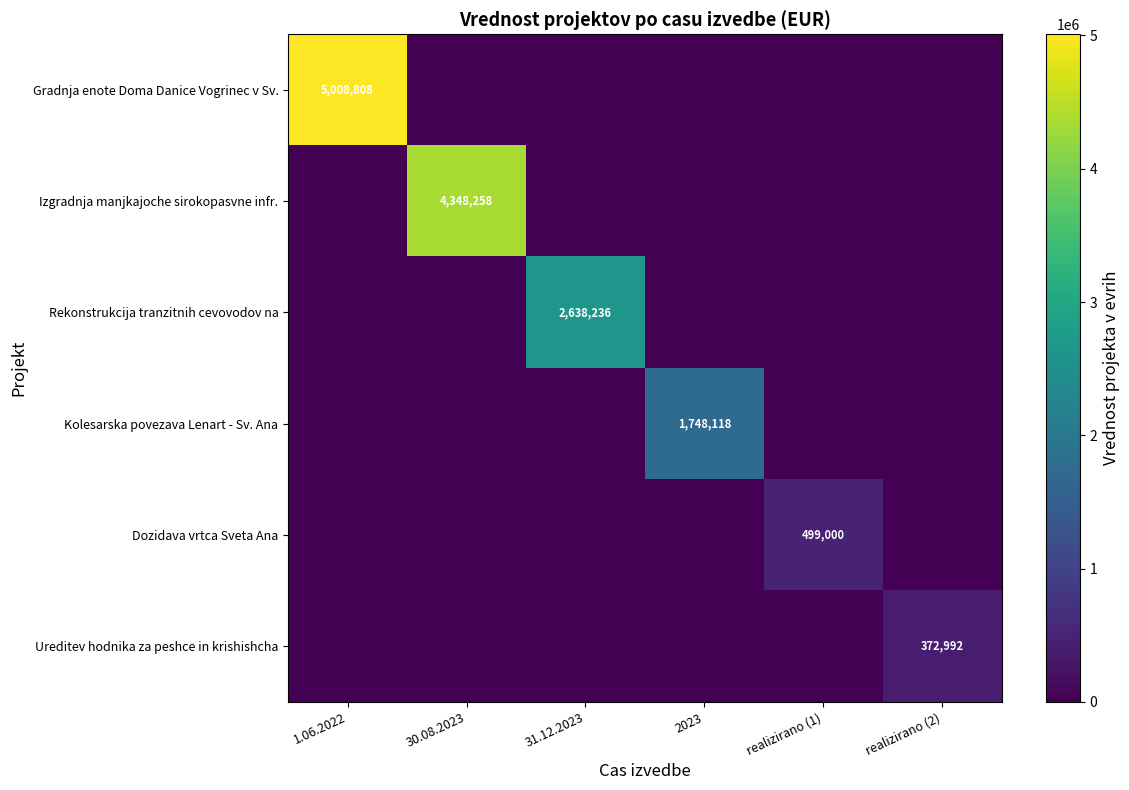

Count the number of categories in the chart.

6